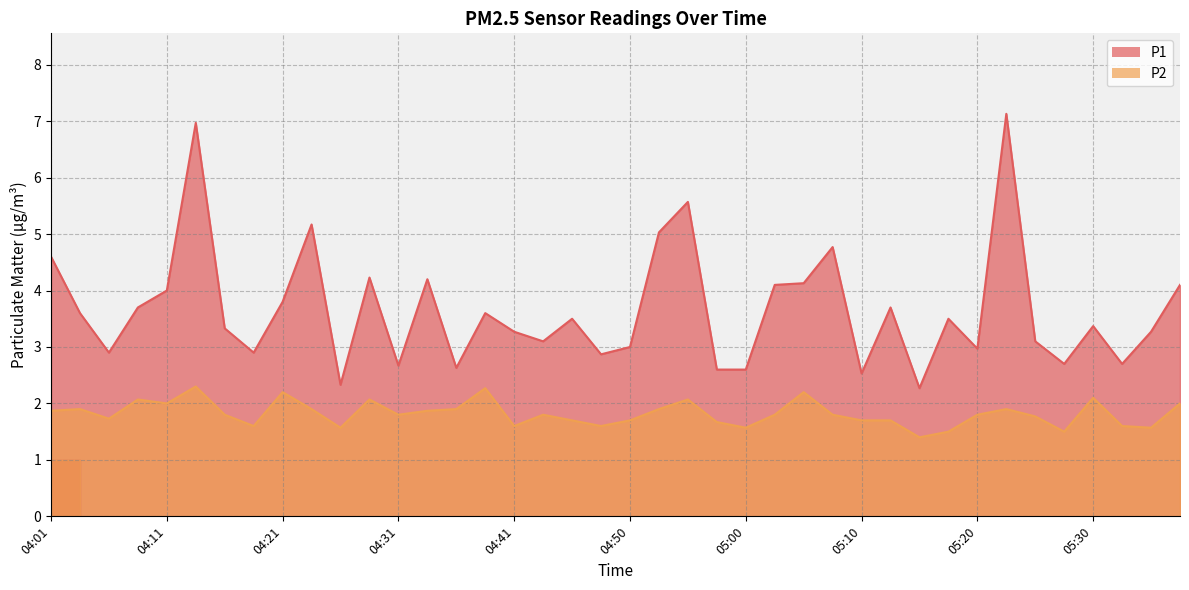

What is the difference between the maximum and minimum values in the P2 series?

0.9